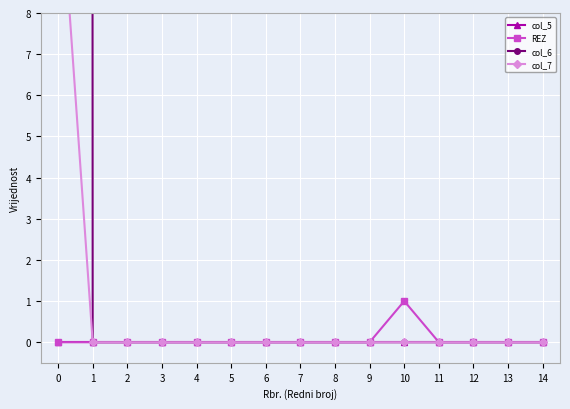

Reading left to right, transcribe all the data shown in this chart.

col_5: 0=0	1=0	2=0	3=0	4=0	5=0	6=0	7=0	8=0	9=0	10=0	11=0	12=0	13=0	14=0
REZ: 0=0	1=0	2=0	3=0	4=0	5=0	6=0	7=0	8=0	9=0	10=1	11=0	12=0	13=0	14=0
col_6: 0=2023	1=0	2=0	3=0	4=0	5=0	6=0	7=0	8=0	9=0	10=0	11=0	12=0	13=0	14=0
col_7: 0=12	1=0	2=0	3=0	4=0	5=0	6=0	7=0	8=0	9=0	10=0	11=0	12=0	13=0	14=0